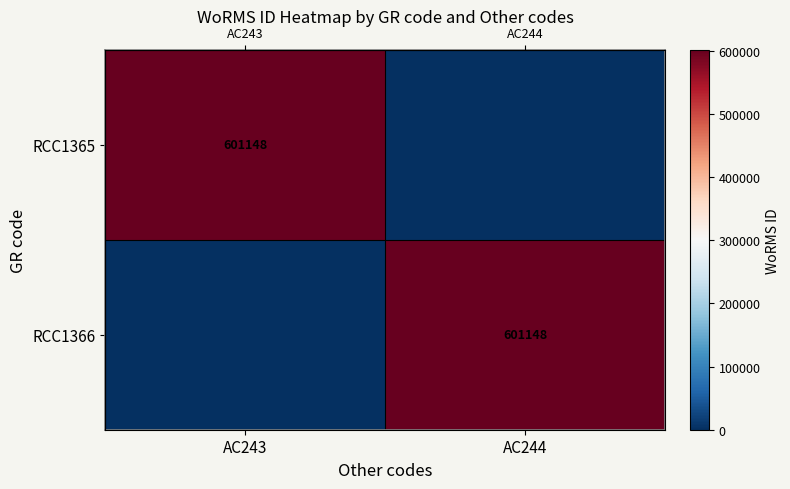

What is the maximum value shown in the chart?

601148